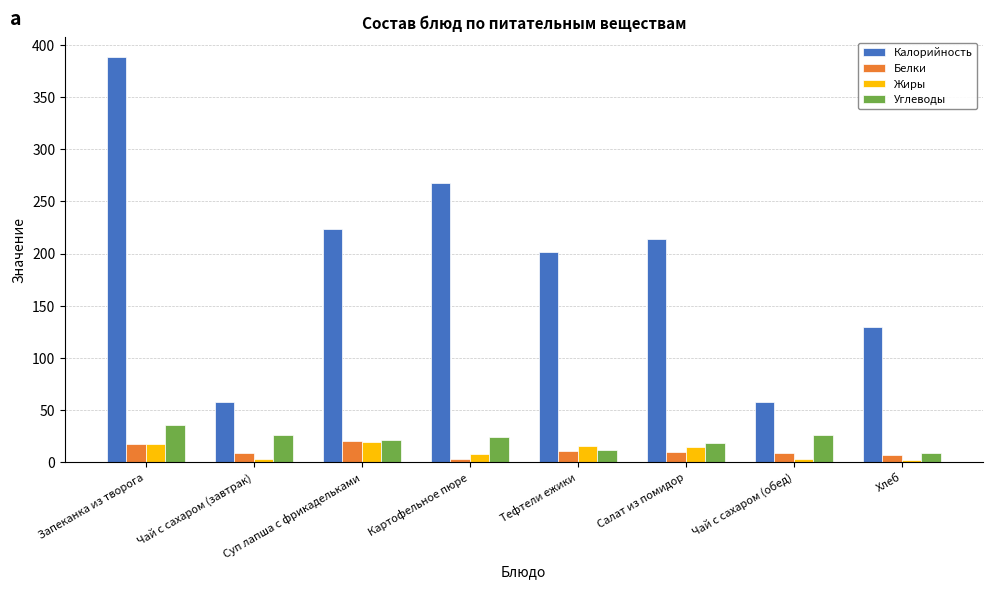

What is the maximum value shown in the chart?

388.0